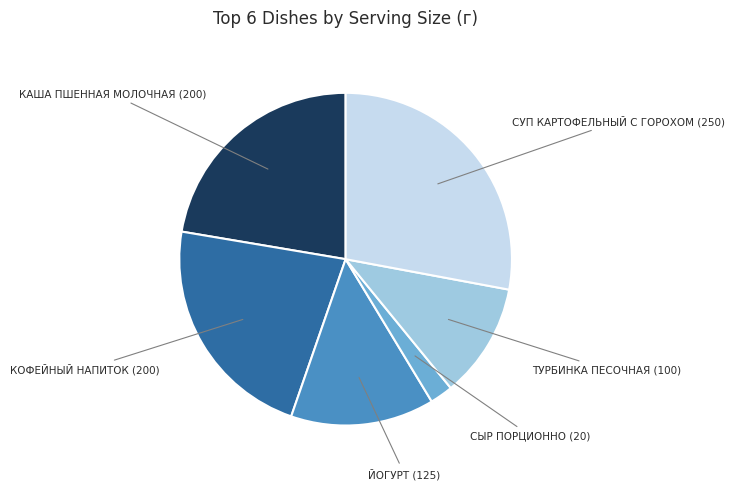

Is there any slice that represents more than half of the pie?

No